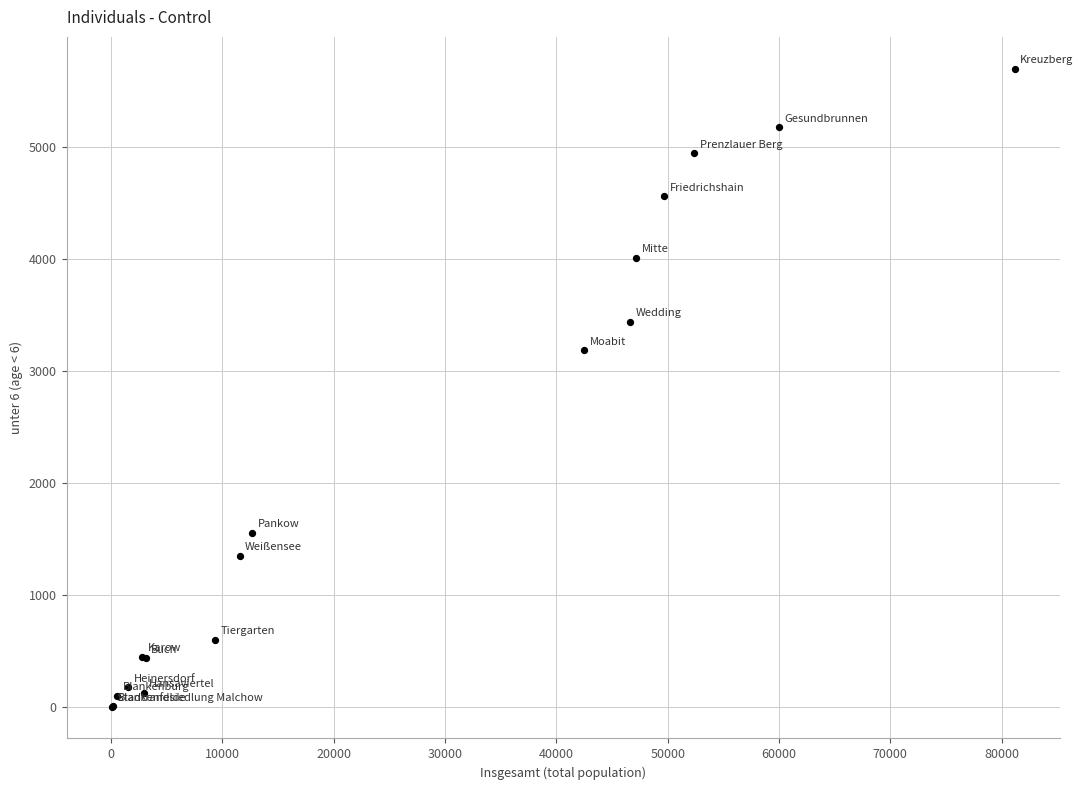

What Y value in the scatter plot is closest to 2852?

3185